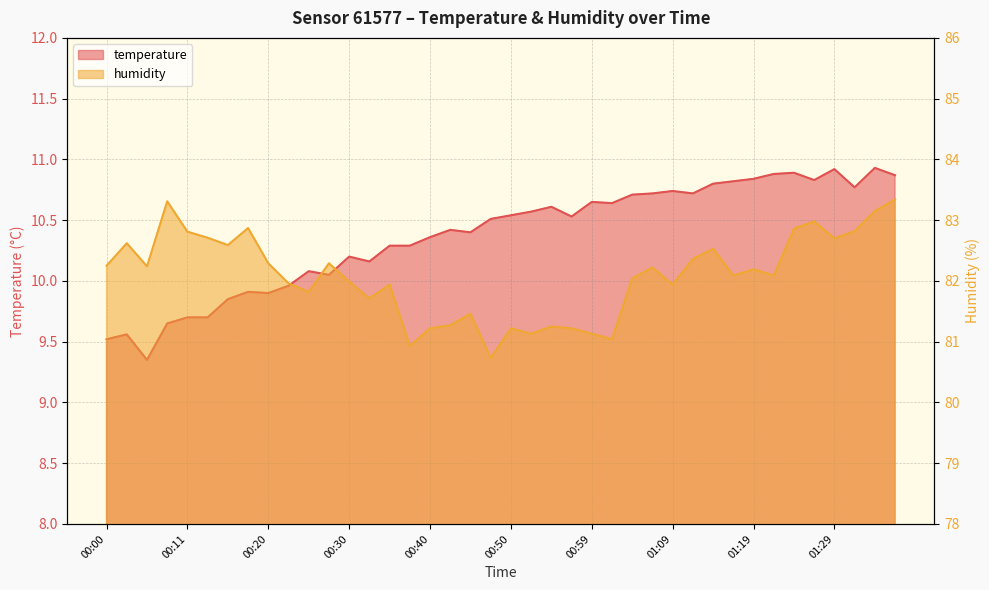

What is the difference between the maximum and minimum values in the humidity series?

2.6